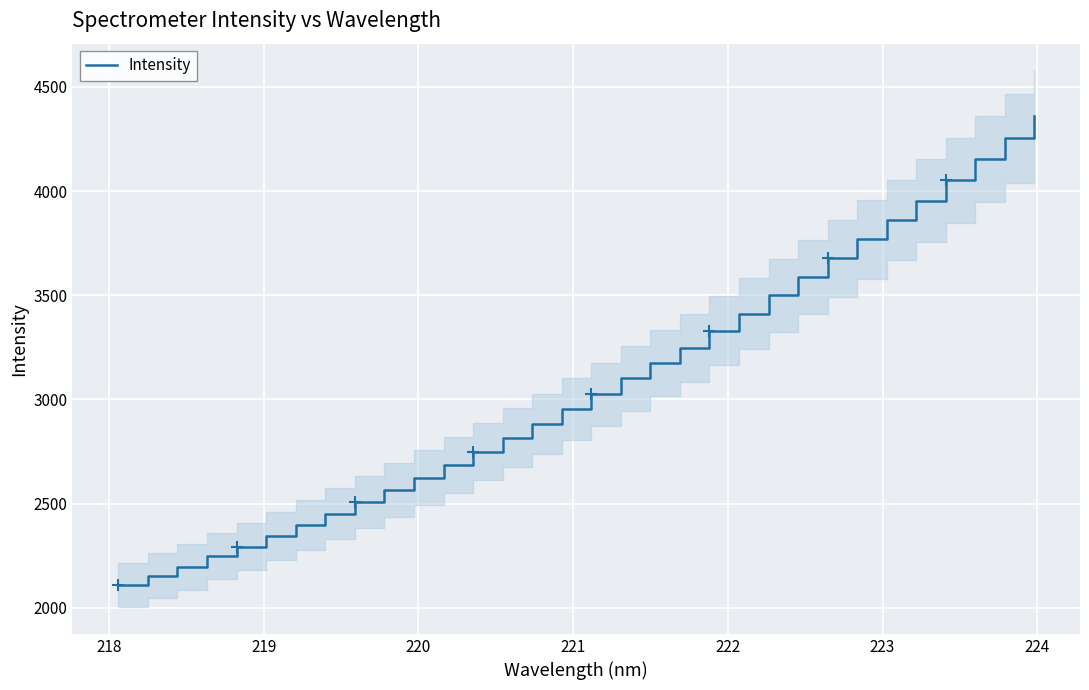

Count the number of values greater than 3025.

16